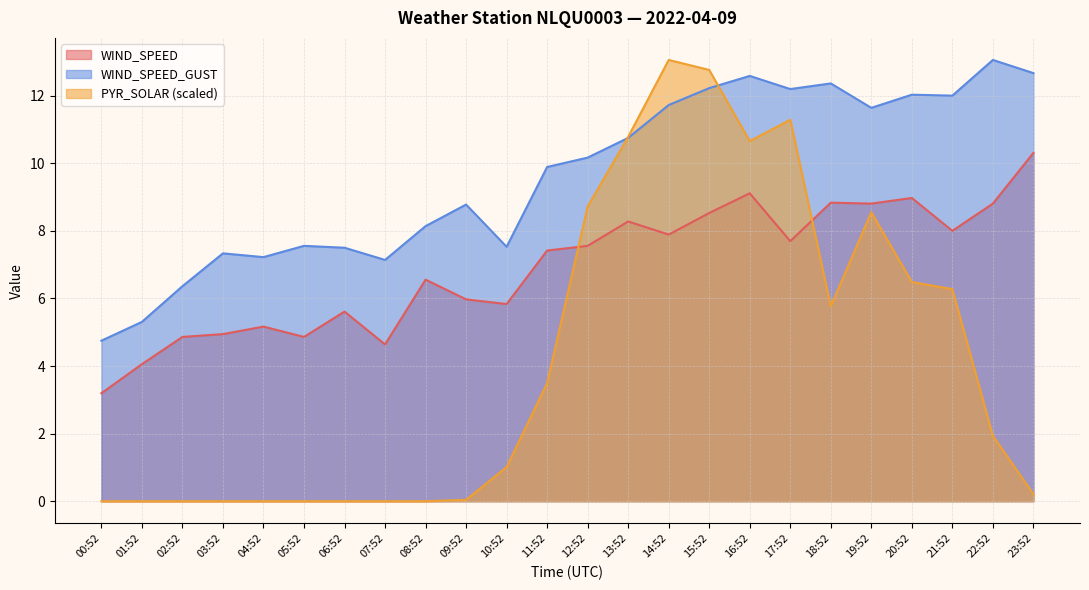

Is it true that PYR_SOLAR equals -4.6 at 00:52?

False